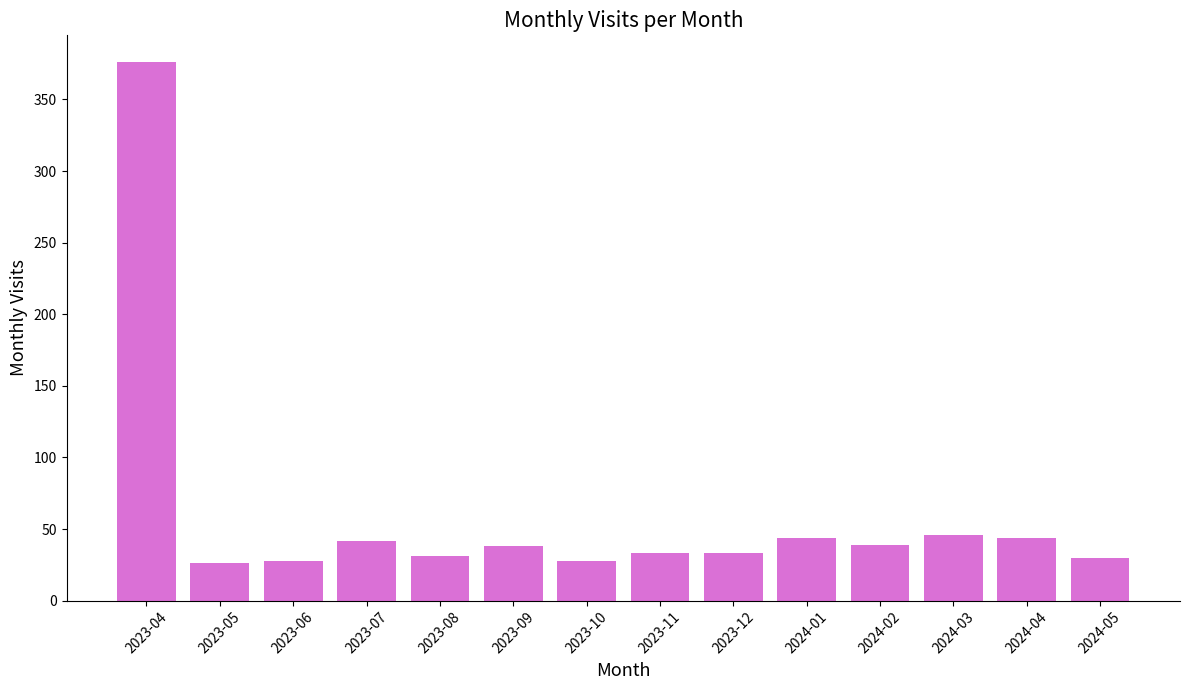

What is the minimum value shown in the chart?

26